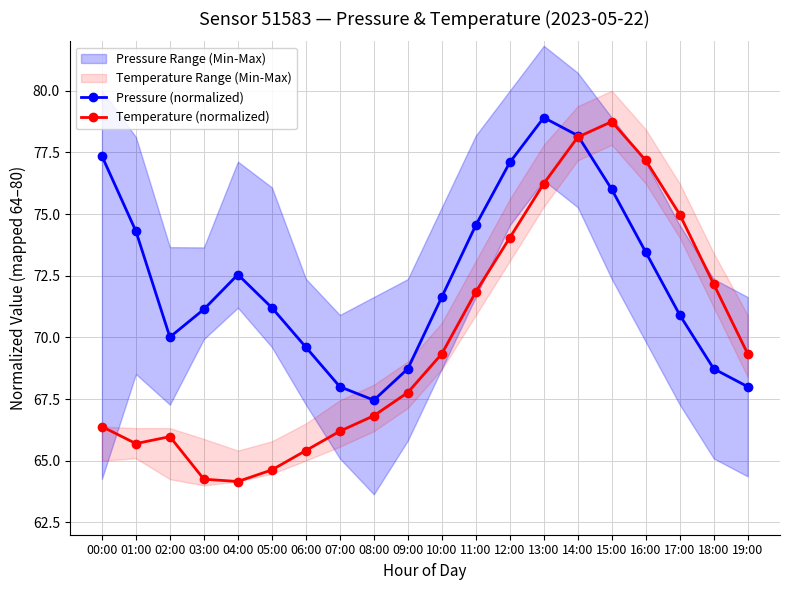

True or false: Pressure (normalized) and Temperature (normalized) intersect in this chart.

True